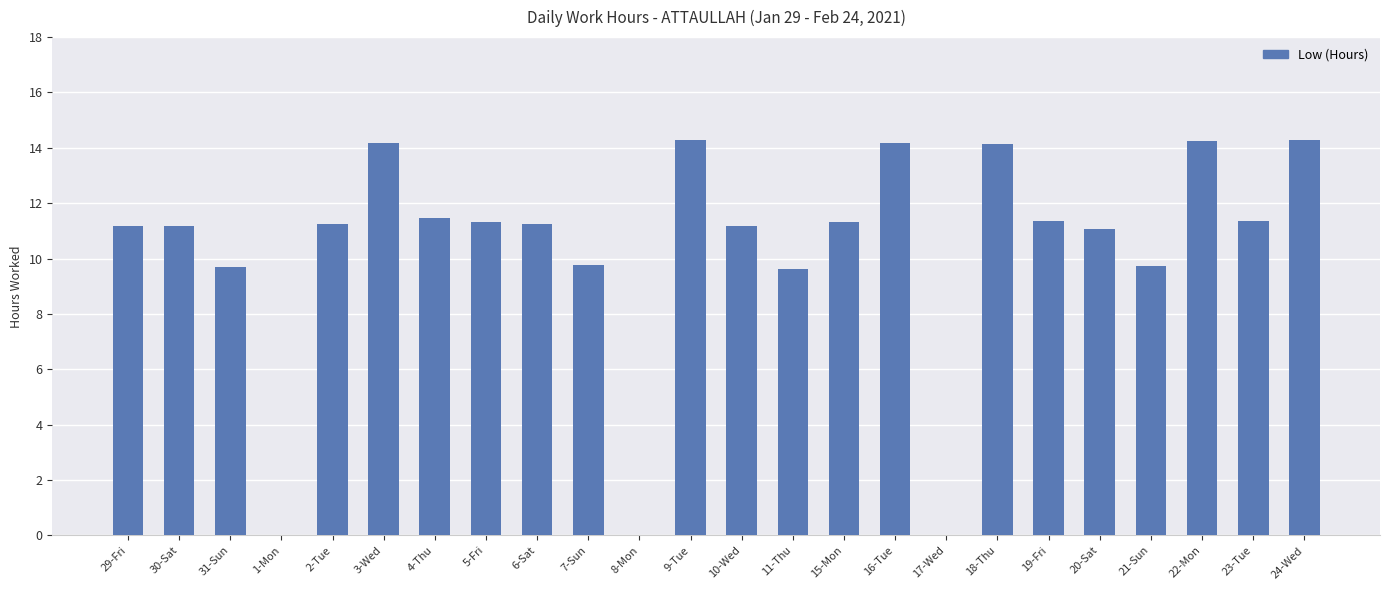

What is the sum of the values at 4-Thu and 20-Sat?

22.5